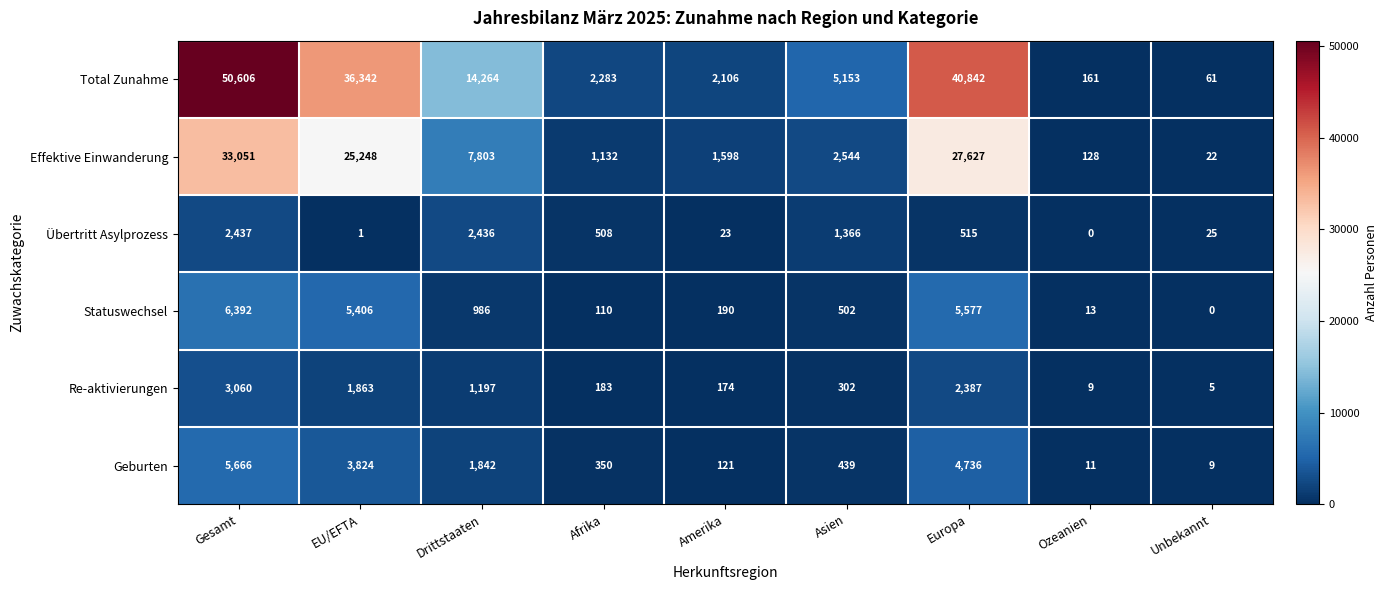

What is the sum of all Statuswechsel values?

19176